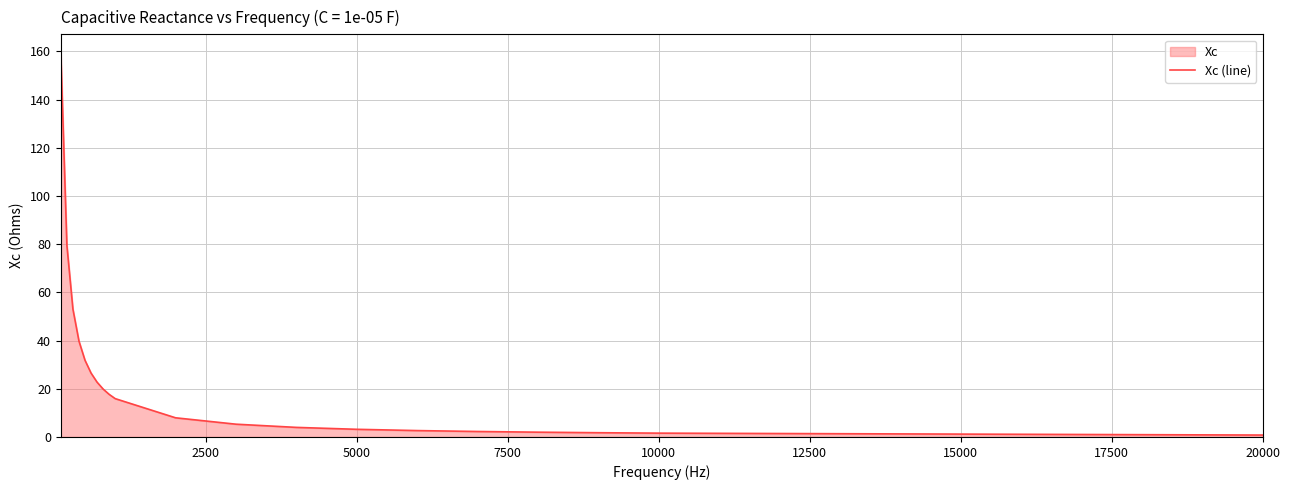

What is the difference between the maximum and minimum values?

158.4